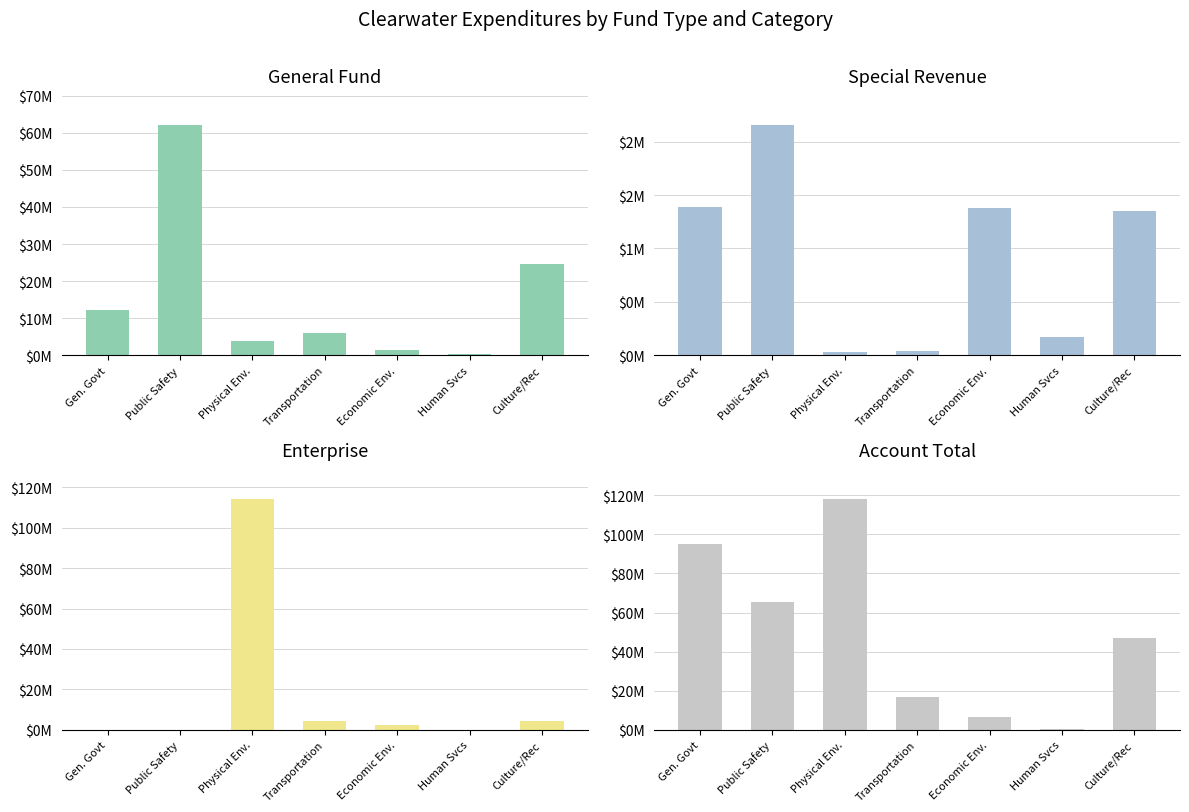

What is the maximum value for Special Revenue?

2156187